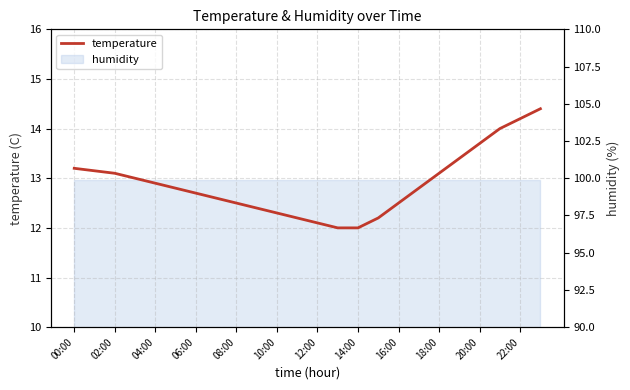

At which category does the chart reach its minimum across all series?

13